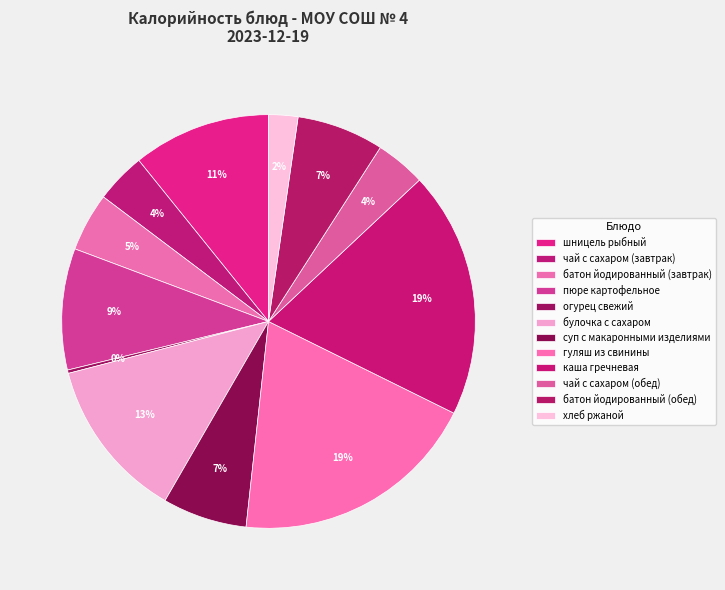

What portion of the pie excludes каша гречневая?

80.7%